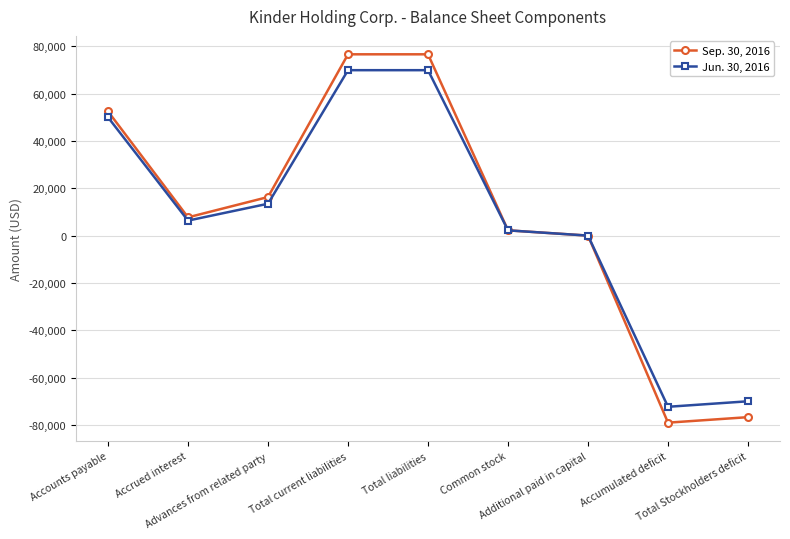

Rank the series by their average value, from lowest to highest.

Jun. 30, 2016, Sep. 30, 2016